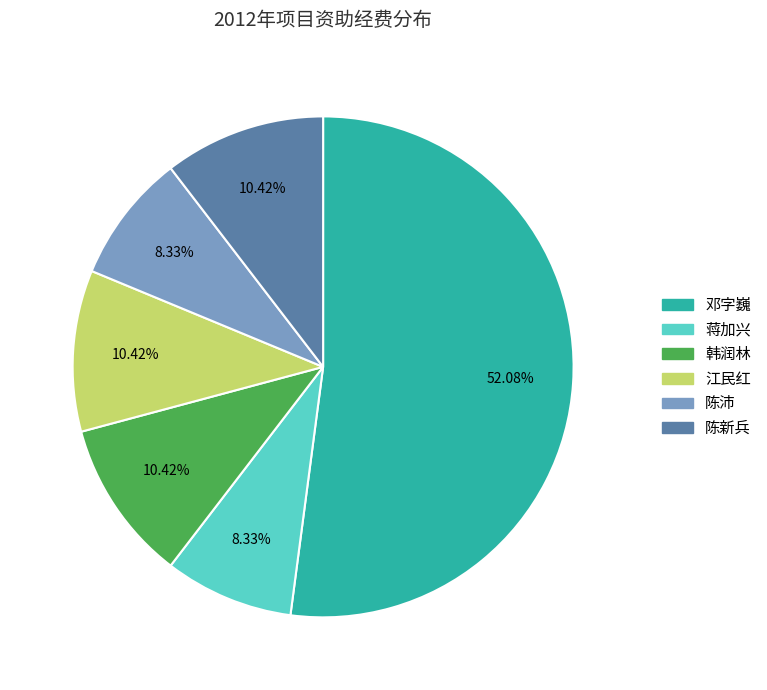

What is the largest slice in the pie chart?

邓字巍